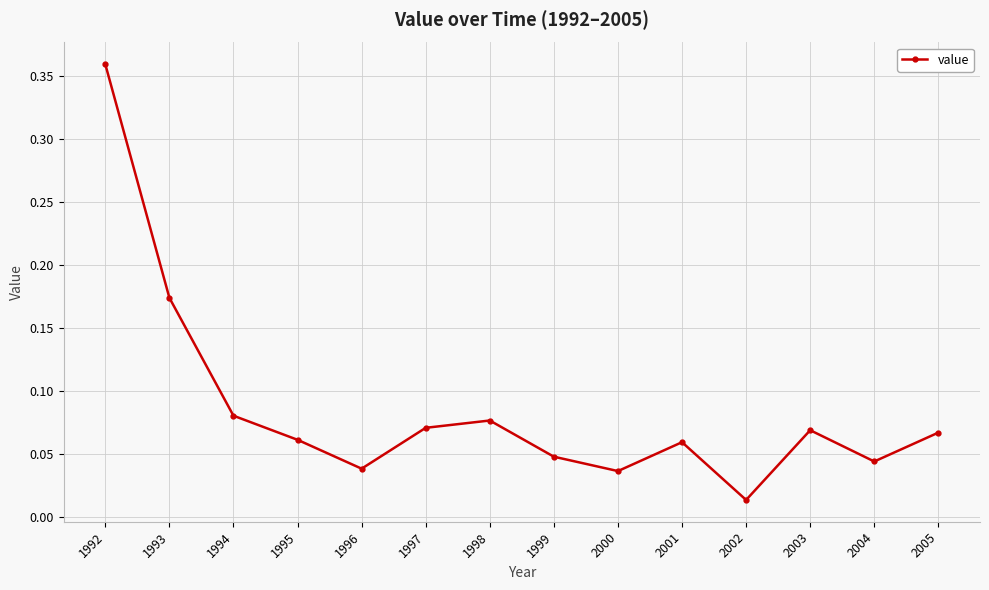

Does the chart display data point markers on the line(s)?

Yes